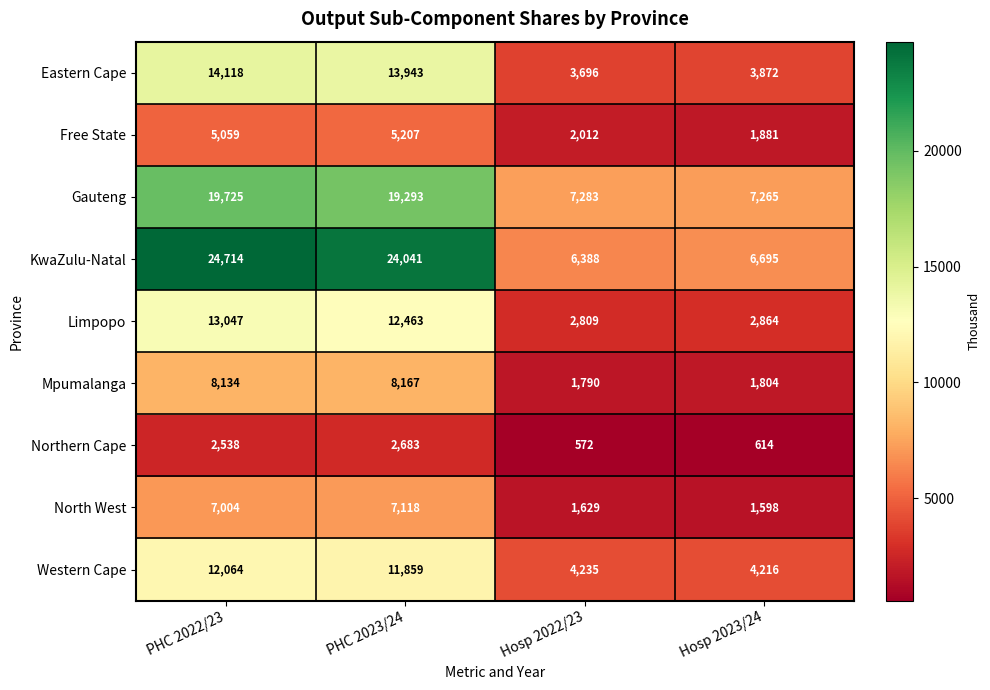

At PHC 2022/23, list the series in order from smallest to largest.

Northern Cape, Free State, North West, Mpumalanga, Western Cape, Limpopo, Eastern Cape, Gauteng, KwaZulu-Natal